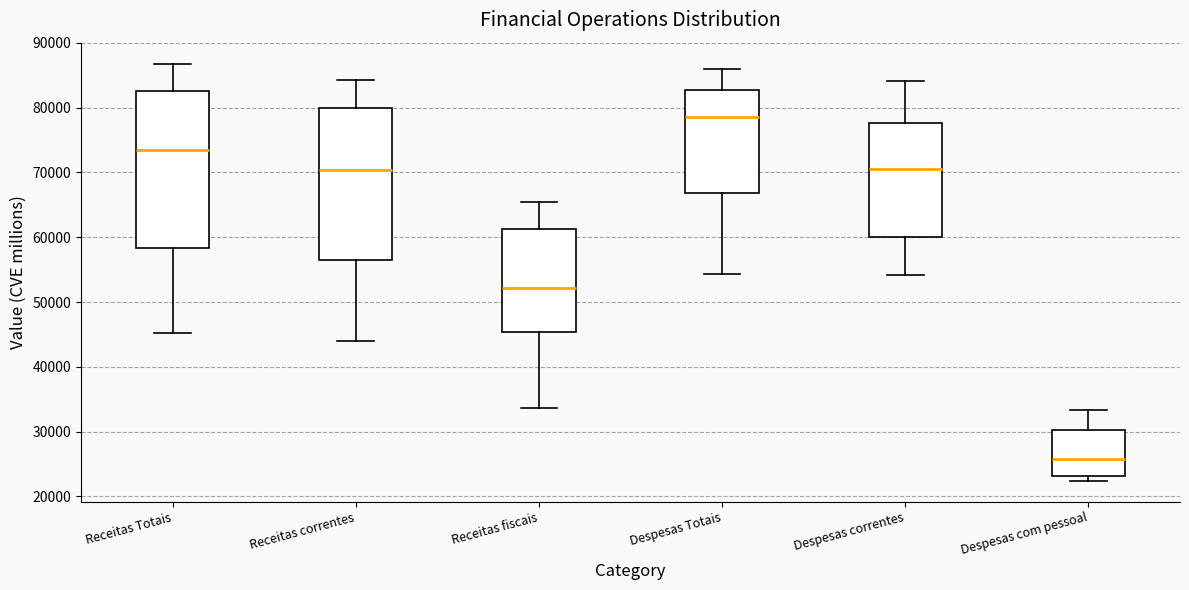

Reading left to right, read every box against the y-axis: the position of its median line, the range the box covers, and the ends of its whiskers. The values are not printed on the chart, so give them approximately, as read against the axis.

Receitas Totais: median 73000, box 58000 to 83000, whiskers 45000 to 87000
Receitas correntes: median 70000, box 56000 to 80000, whiskers 44000 to 84000
Receitas fiscais: median 52000, box 45000 to 61000, whiskers 34000 to 65000
Despesas Totais: median 79000, box 67000 to 83000, whiskers 54000 to 86000
Despesas correntes: median 71000, box 60000 to 78000, whiskers 54000 to 84000
Despesas com pessoal: median 26000, box 23000 to 30000, whiskers 22000 to 33000